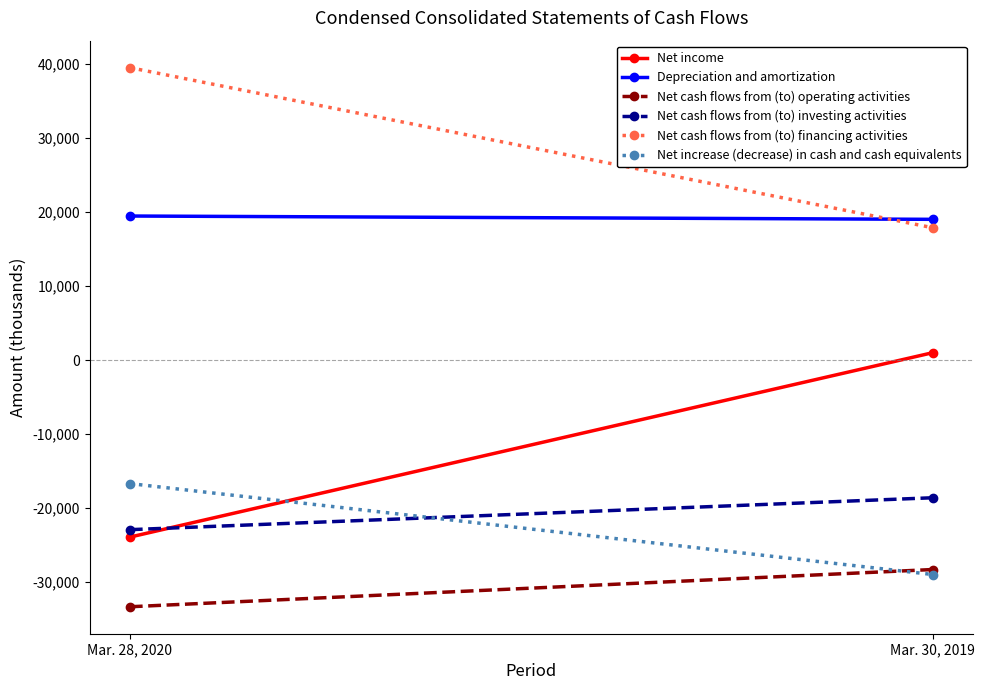

Rank the series by their maximum value, from highest to lowest.

Net cash flows from (to) financing activities, Depreciation and amortization, Net income, Net increase (decrease) in cash and cash equivalents, Net cash flows from (to) investing activities, Net cash flows from (to) operating activities